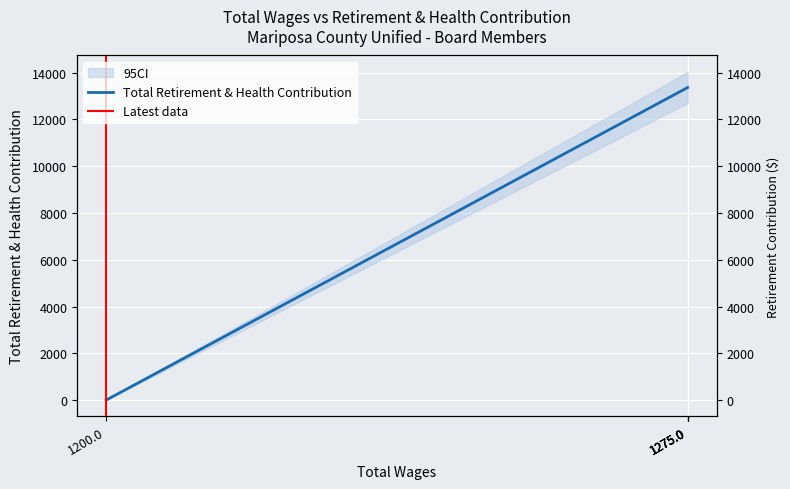

Between 1275.0 and 1200.0, which is larger?

1275.0